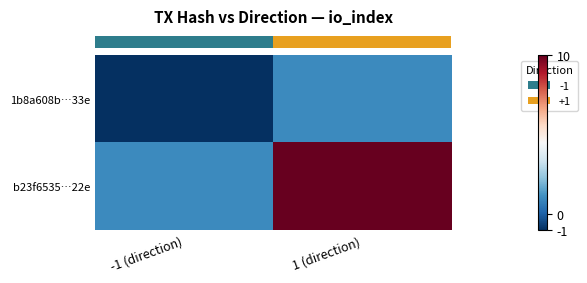

What is the total value across all series at 1 (direction)?

11